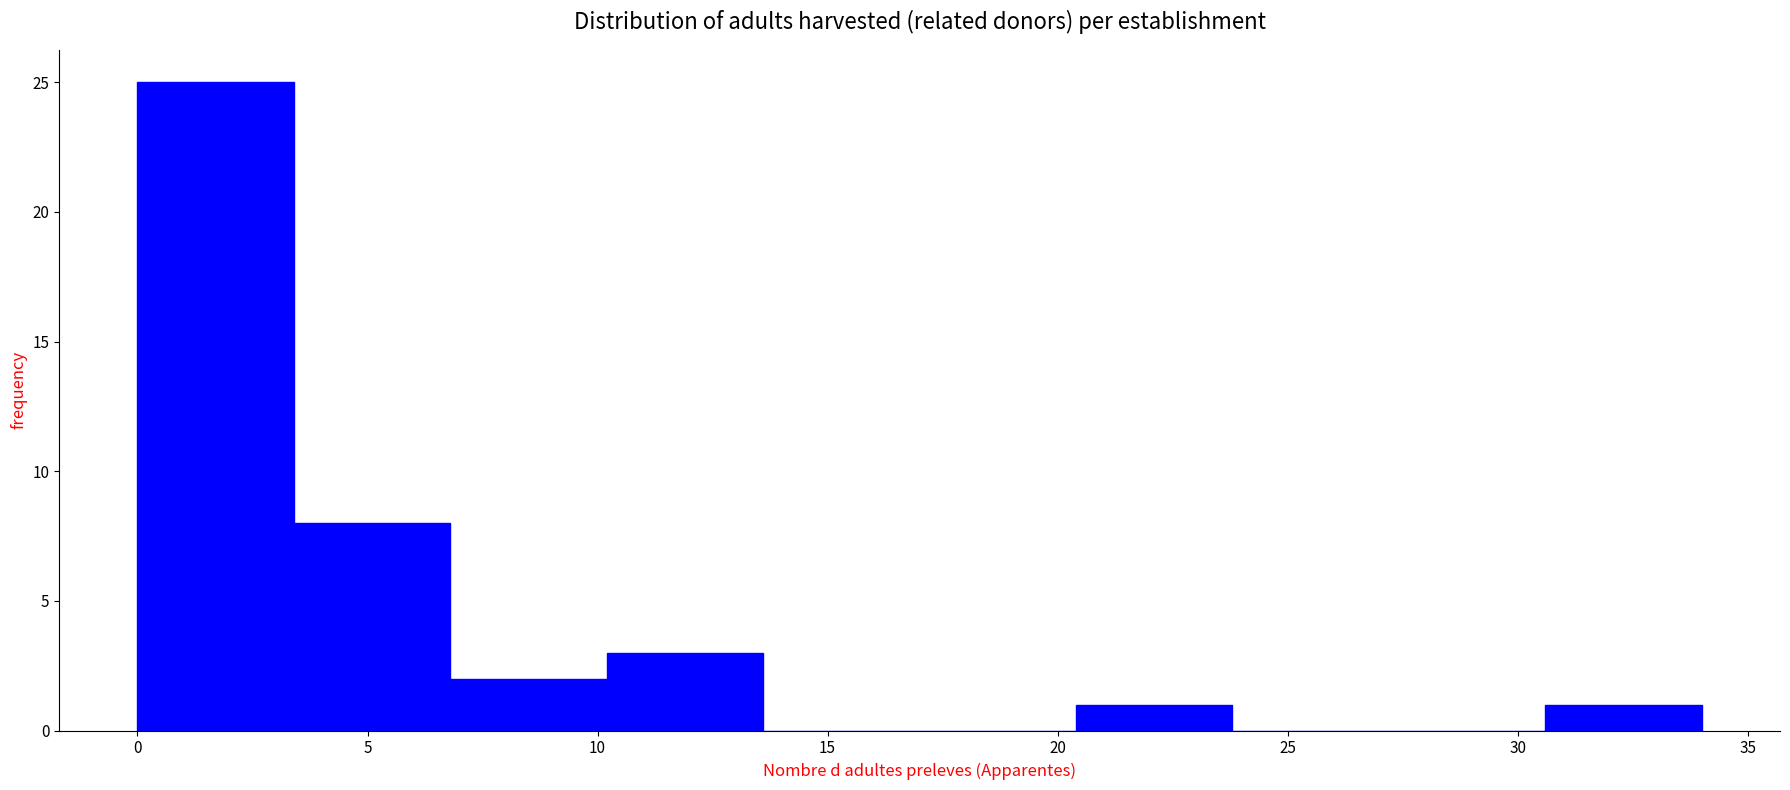

Reading left to right, transcribe this chart: for each bar, give the range it covers on the x-axis and its height. Neither the bar edges nor the heights are printed on the chart, so give them approximately, as read against the axes.

0.0 to 3.4: 25
3.4 to 6.8: 8
6.8 to 10.2: 2
10.2 to 13.6: 3
13.6 to 17.0: 0
17.0 to 20.4: 0
20.4 to 23.8: 1
23.8 to 27.2: 0
27.2 to 30.6: 0
30.6 to 34.0: 1